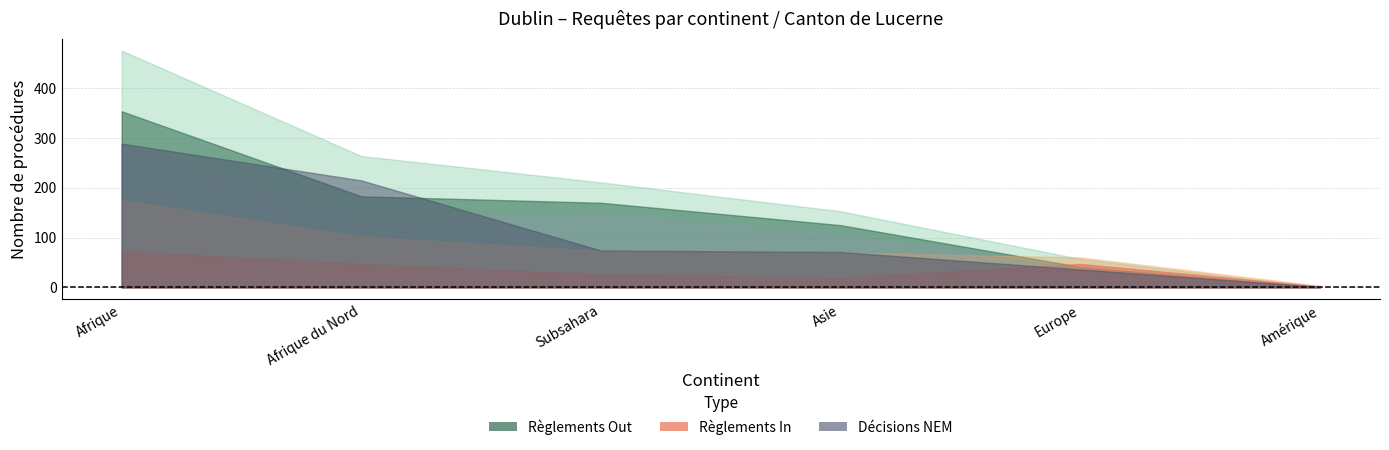

How many data points in Total règlements (radiations incl.) Out are above 211?

2